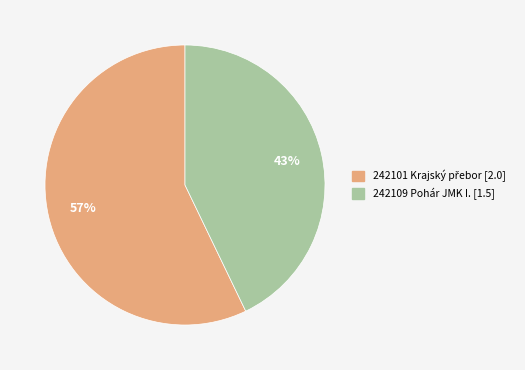

Does any single category account for the majority?

Yes